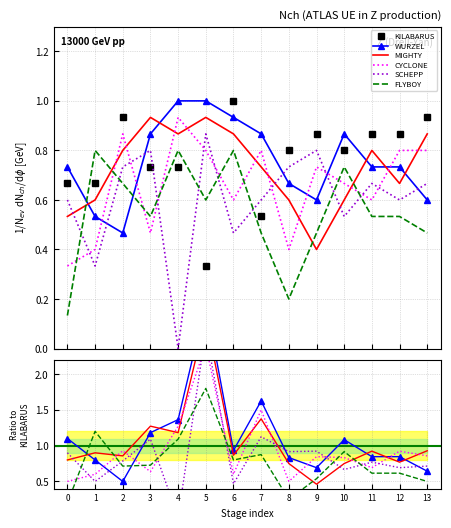

What is the value of the KILABARUS point at the 5th from the left?

0.7